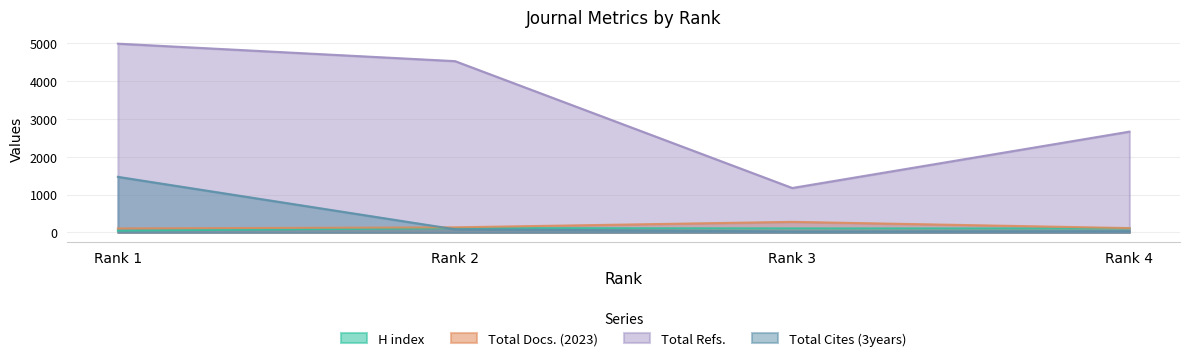

Which category has the lowest value across all series?

Rank 3